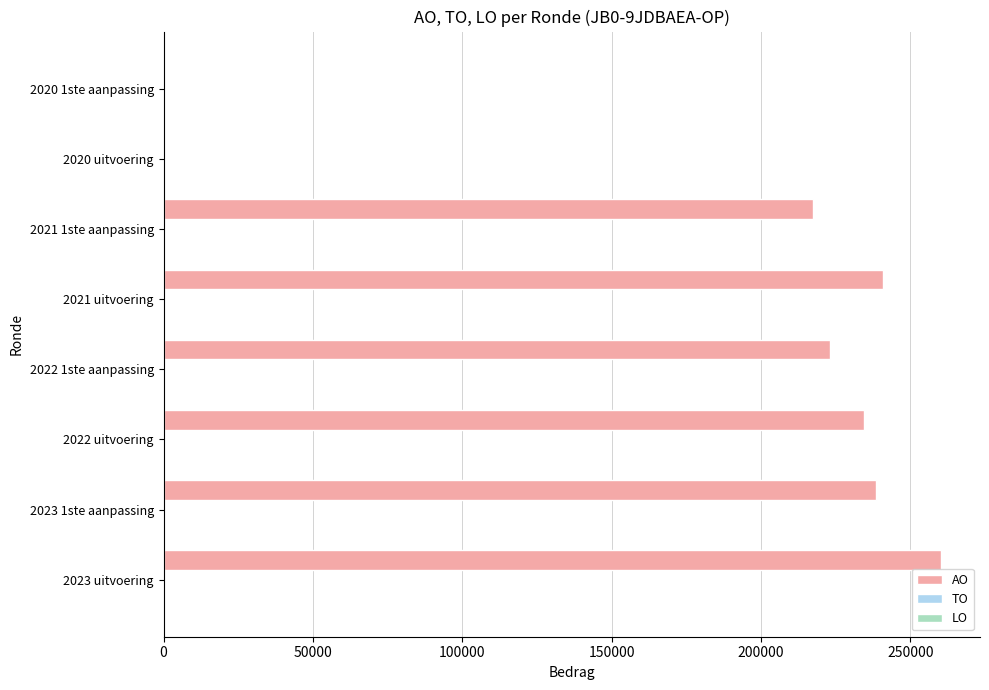

What is the maximum value shown in the chart?

260332